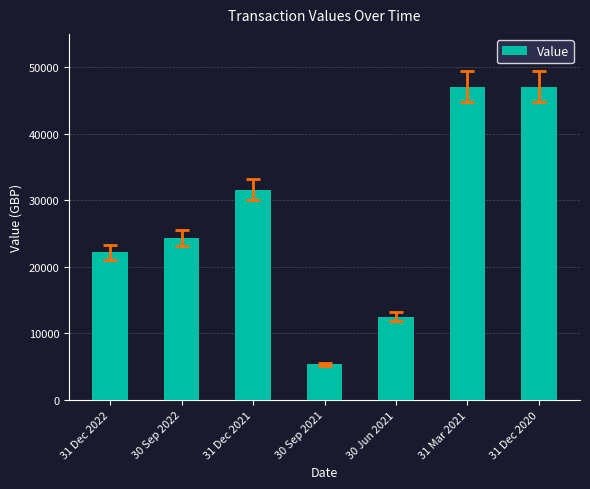

Which category has the lowest value across all series?

30 Sep 2021